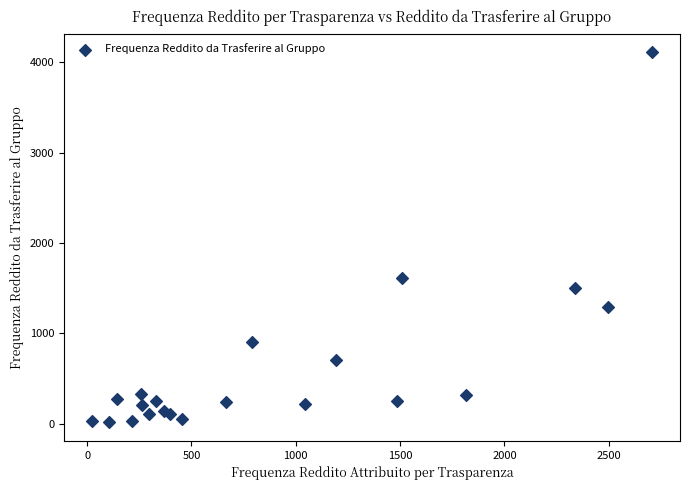

What Y value in the scatter plot is closest to 2064?

1615